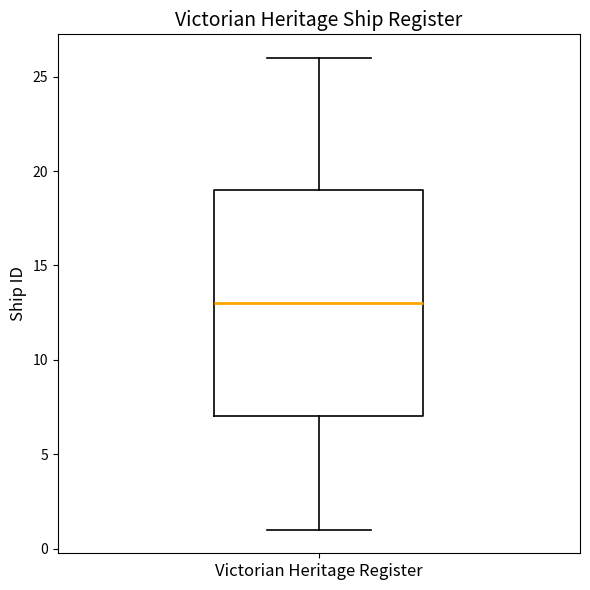

Where is the lower edge of the box for Victorian Heritage Register on the y-axis? The values are not printed on the chart, so give them approximately, as read against the axis.

7